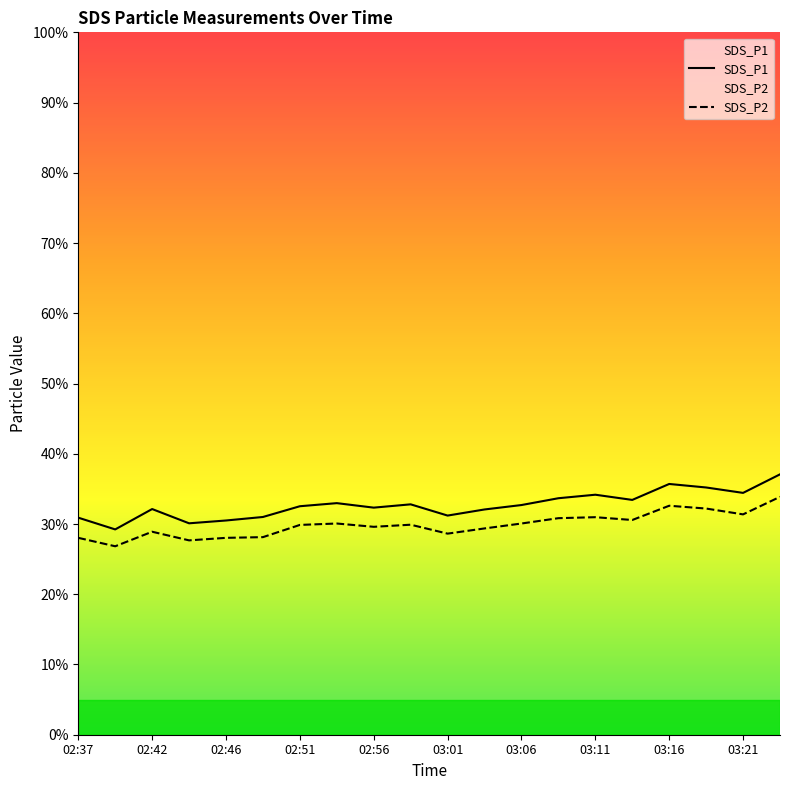

What is the label of the 17th point from the right?

02:44